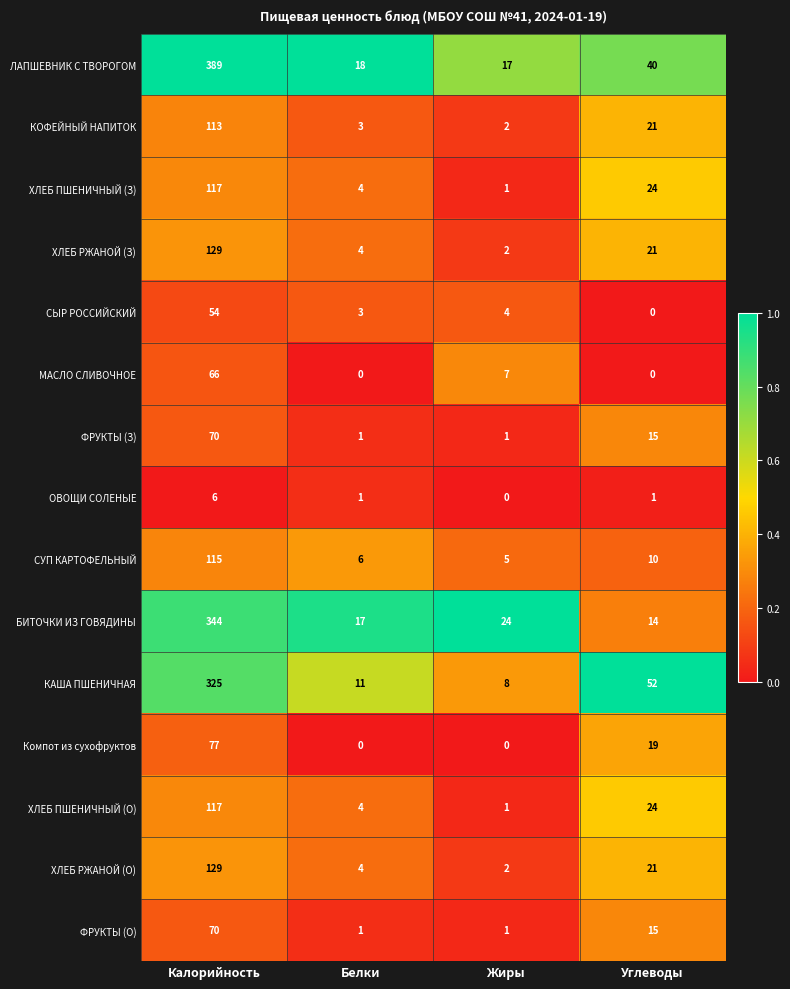

Count the number of data series in this chart.

15